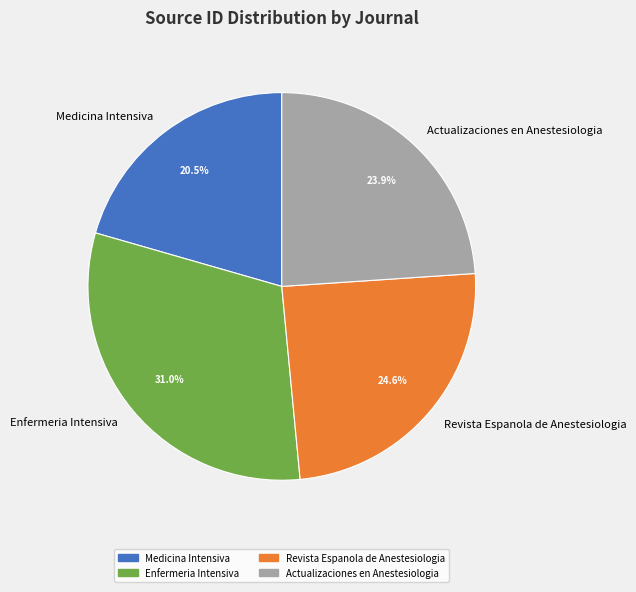

Is Actualizaciones en Anestesiologia the majority of the pie?

No